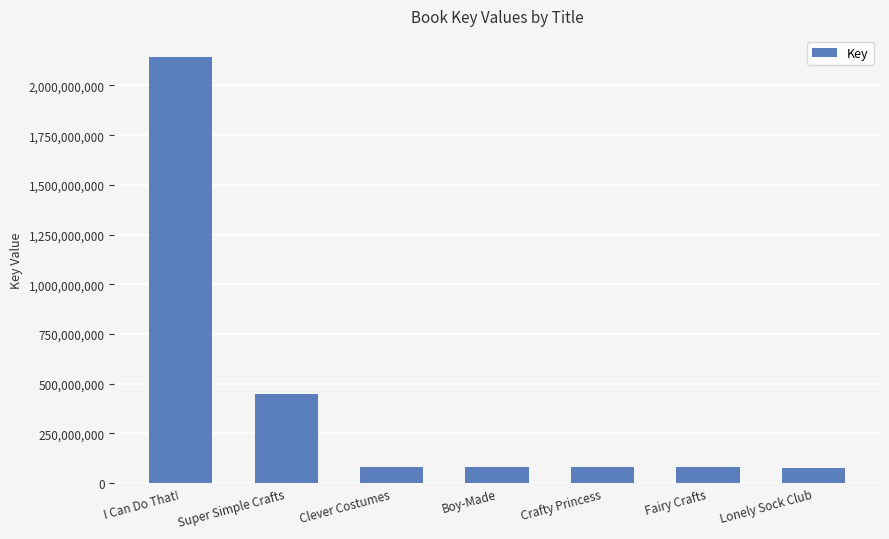

Is it true that the value at I Can Do That! is 2828636234?

False